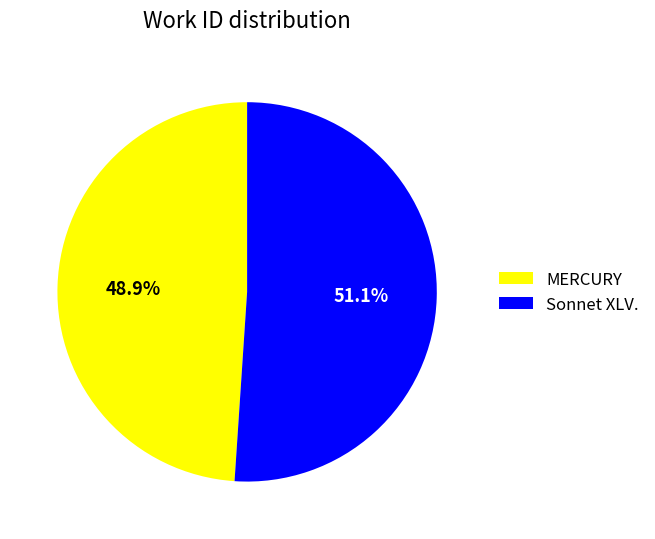

To the nearest percent, what is the average slice percentage?

50%